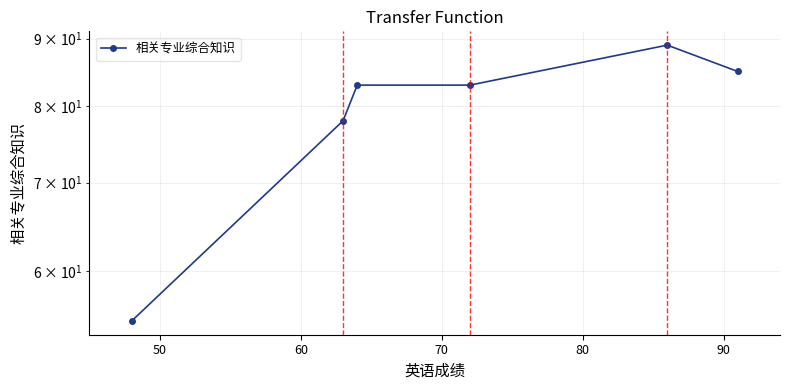

The value at 50 is 52. True or false?

False